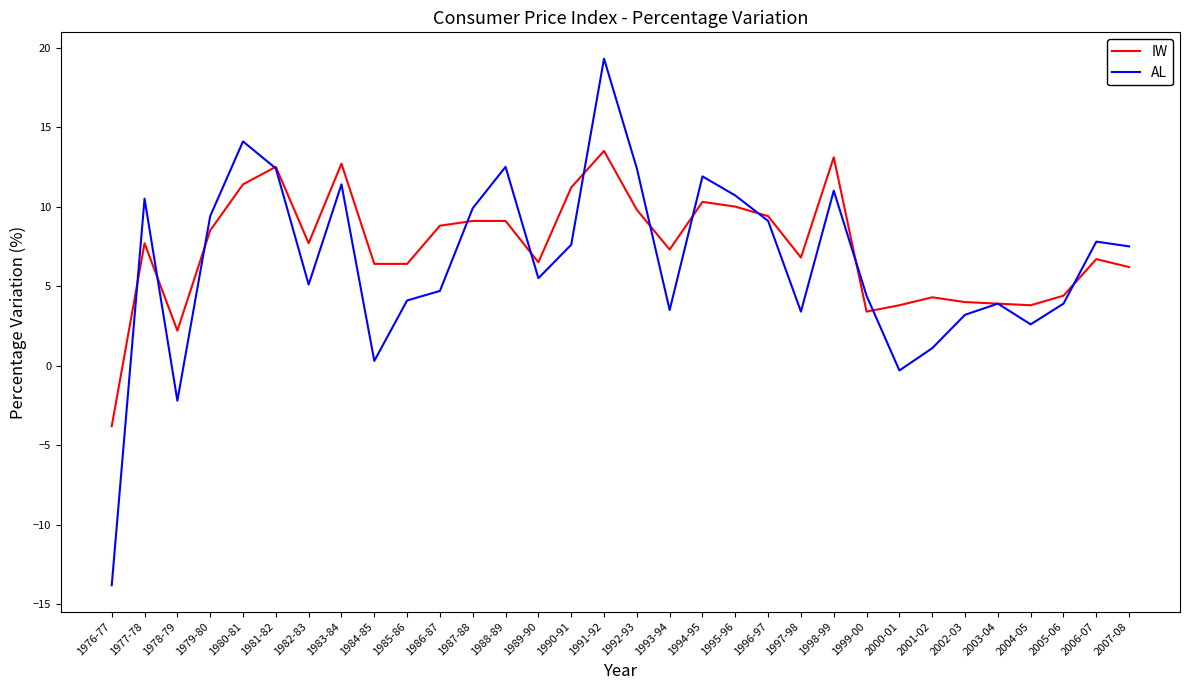

List the series in order of their overall mean, highest first.

IW, AL